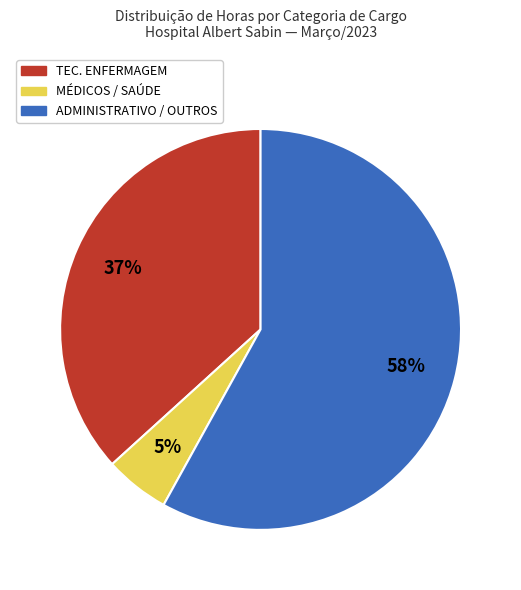

To the nearest percent, what is the difference between the largest and smallest slice percentages?

53%